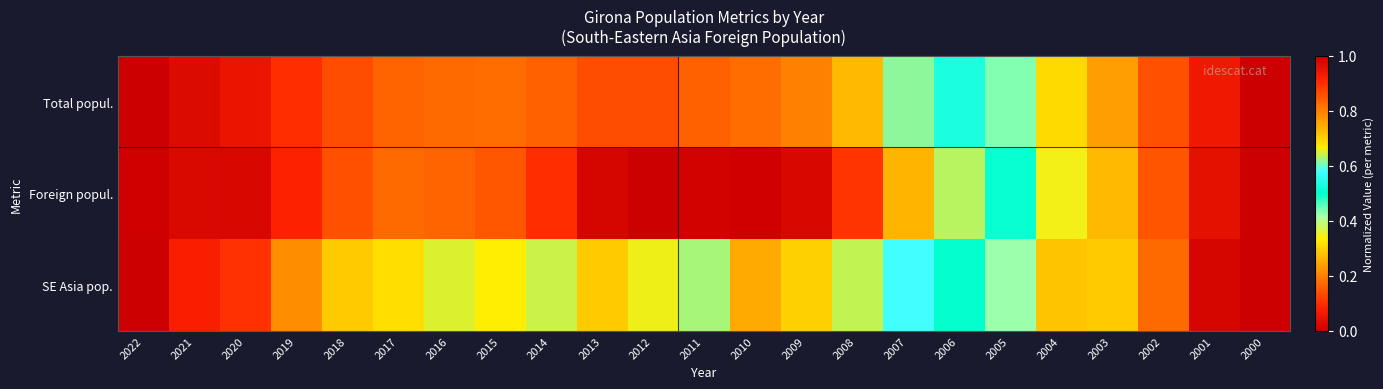

What is the maximum value shown in the chart?

1.0